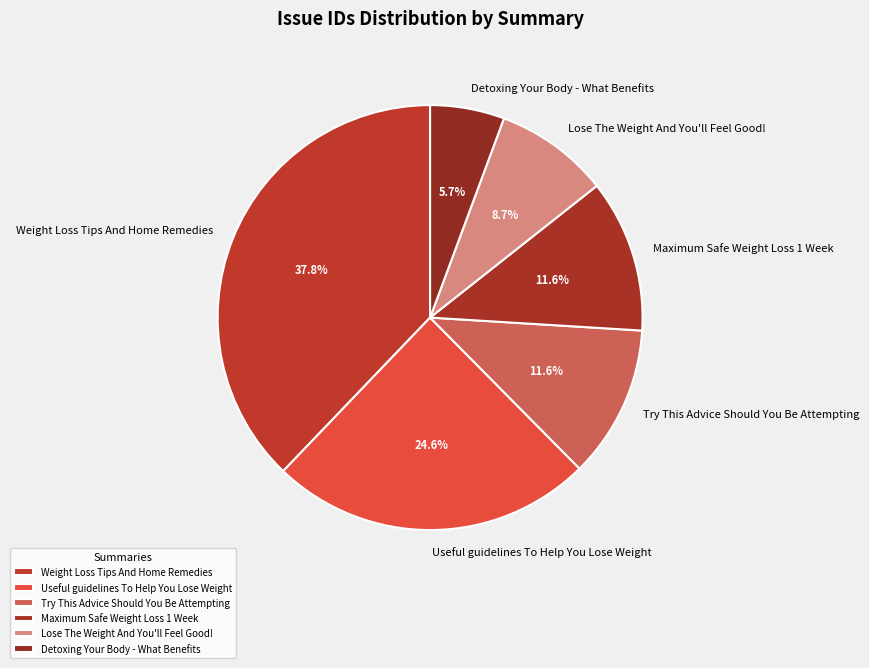

To the nearest percent, what is the average slice percentage?

17%